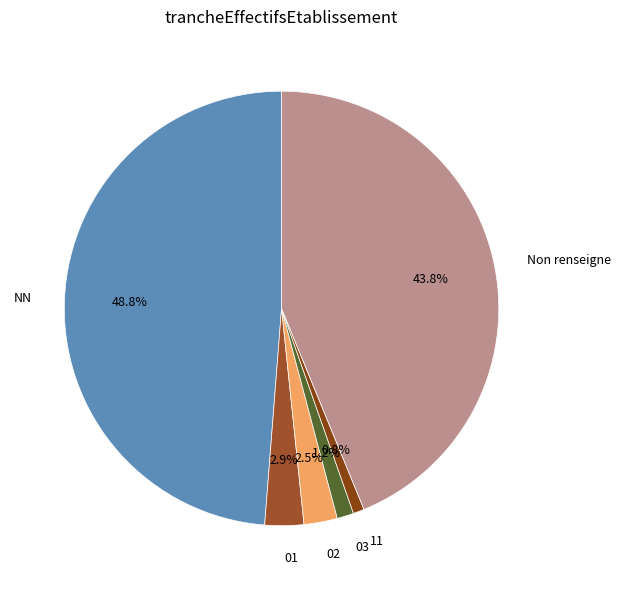

What is the largest slice in the pie chart?

NN